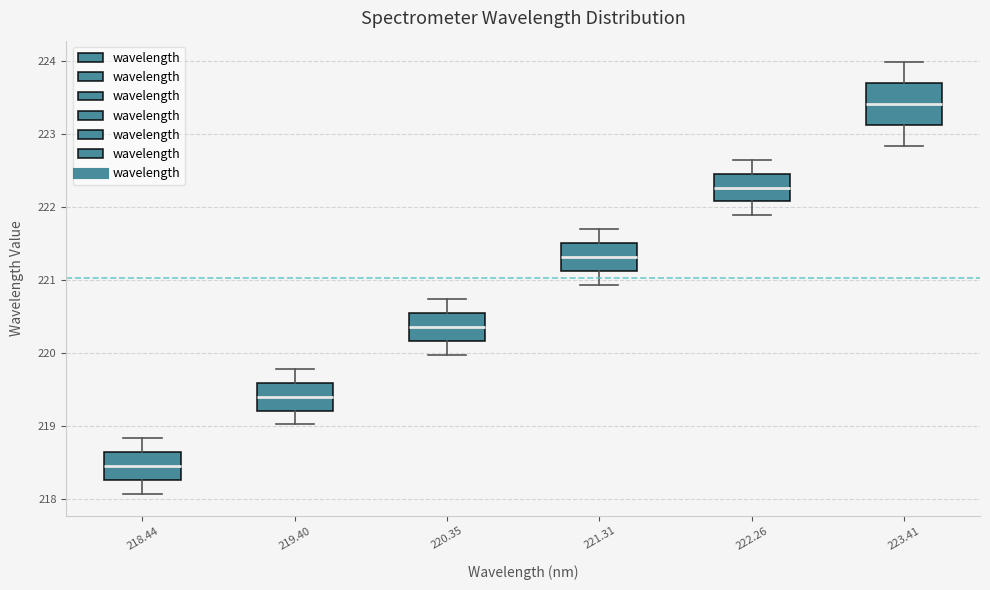

Reading left to right, transcribe this box plot: for each box, give where its median line is, the range the box spans, and where its two whiskers end, as read against the y-axis. The values are not printed on the chart, so give them approximately, as read against the axis.

218.44: median 218.4, box 218.3 to 218.6, whiskers 218.1 to 218.8
219.40: median 219.4, box 219.2 to 219.6, whiskers 219.0 to 219.8
220.35: median 220.4, box 220.2 to 220.5, whiskers 220.0 to 220.7
221.31: median 221.3, box 221.1 to 221.5, whiskers 220.9 to 221.7
222.26: median 222.3, box 222.1 to 222.5, whiskers 221.9 to 222.6
223.41: median 223.4, box 223.1 to 223.7, whiskers 222.8 to 224.0